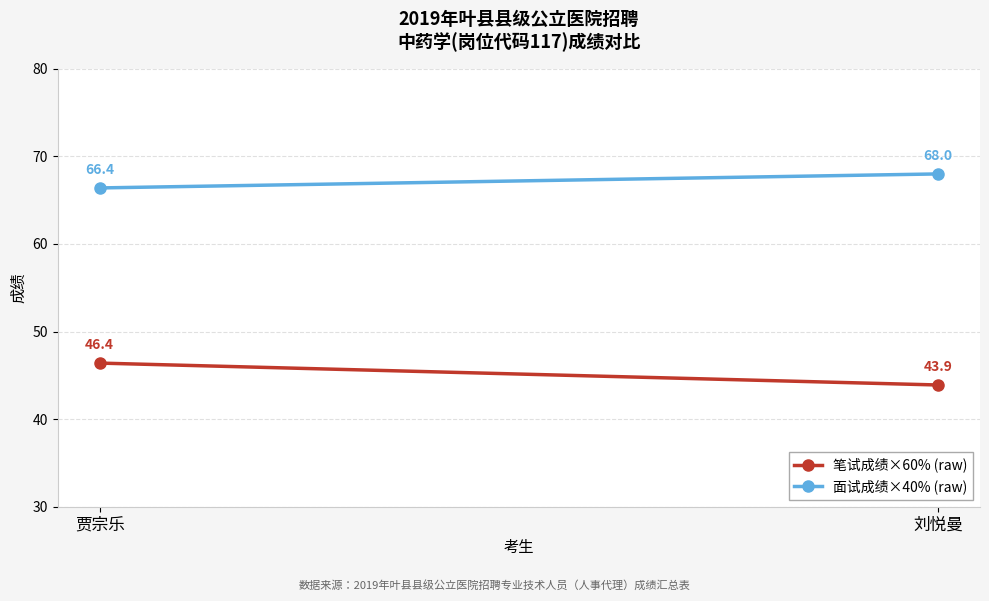

At which label is 面试成绩×40% (raw) closest to 67?

贾宗乐